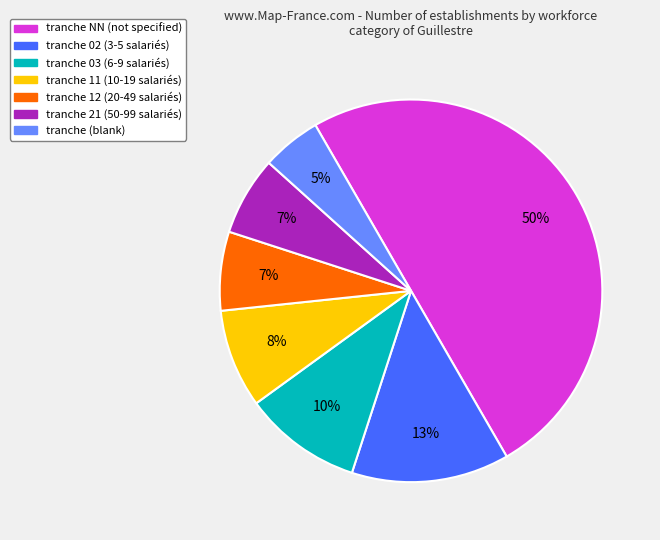

To the nearest percent, what is the difference between the largest and smallest slice percentages?

45%